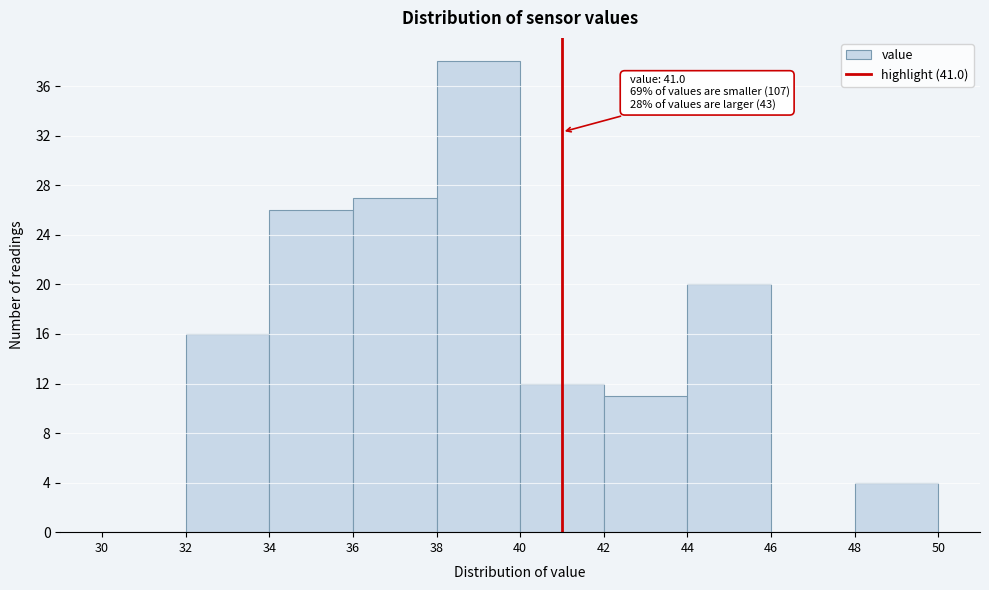

Which range on the x-axis has the tallest bar?

38 to 40